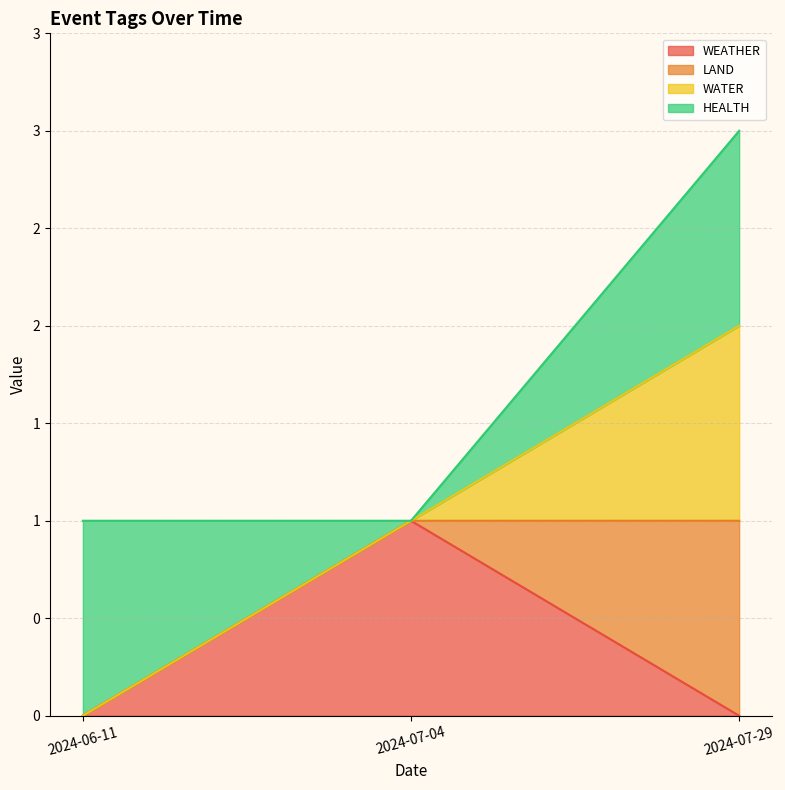

What is the greatest value displayed?

3